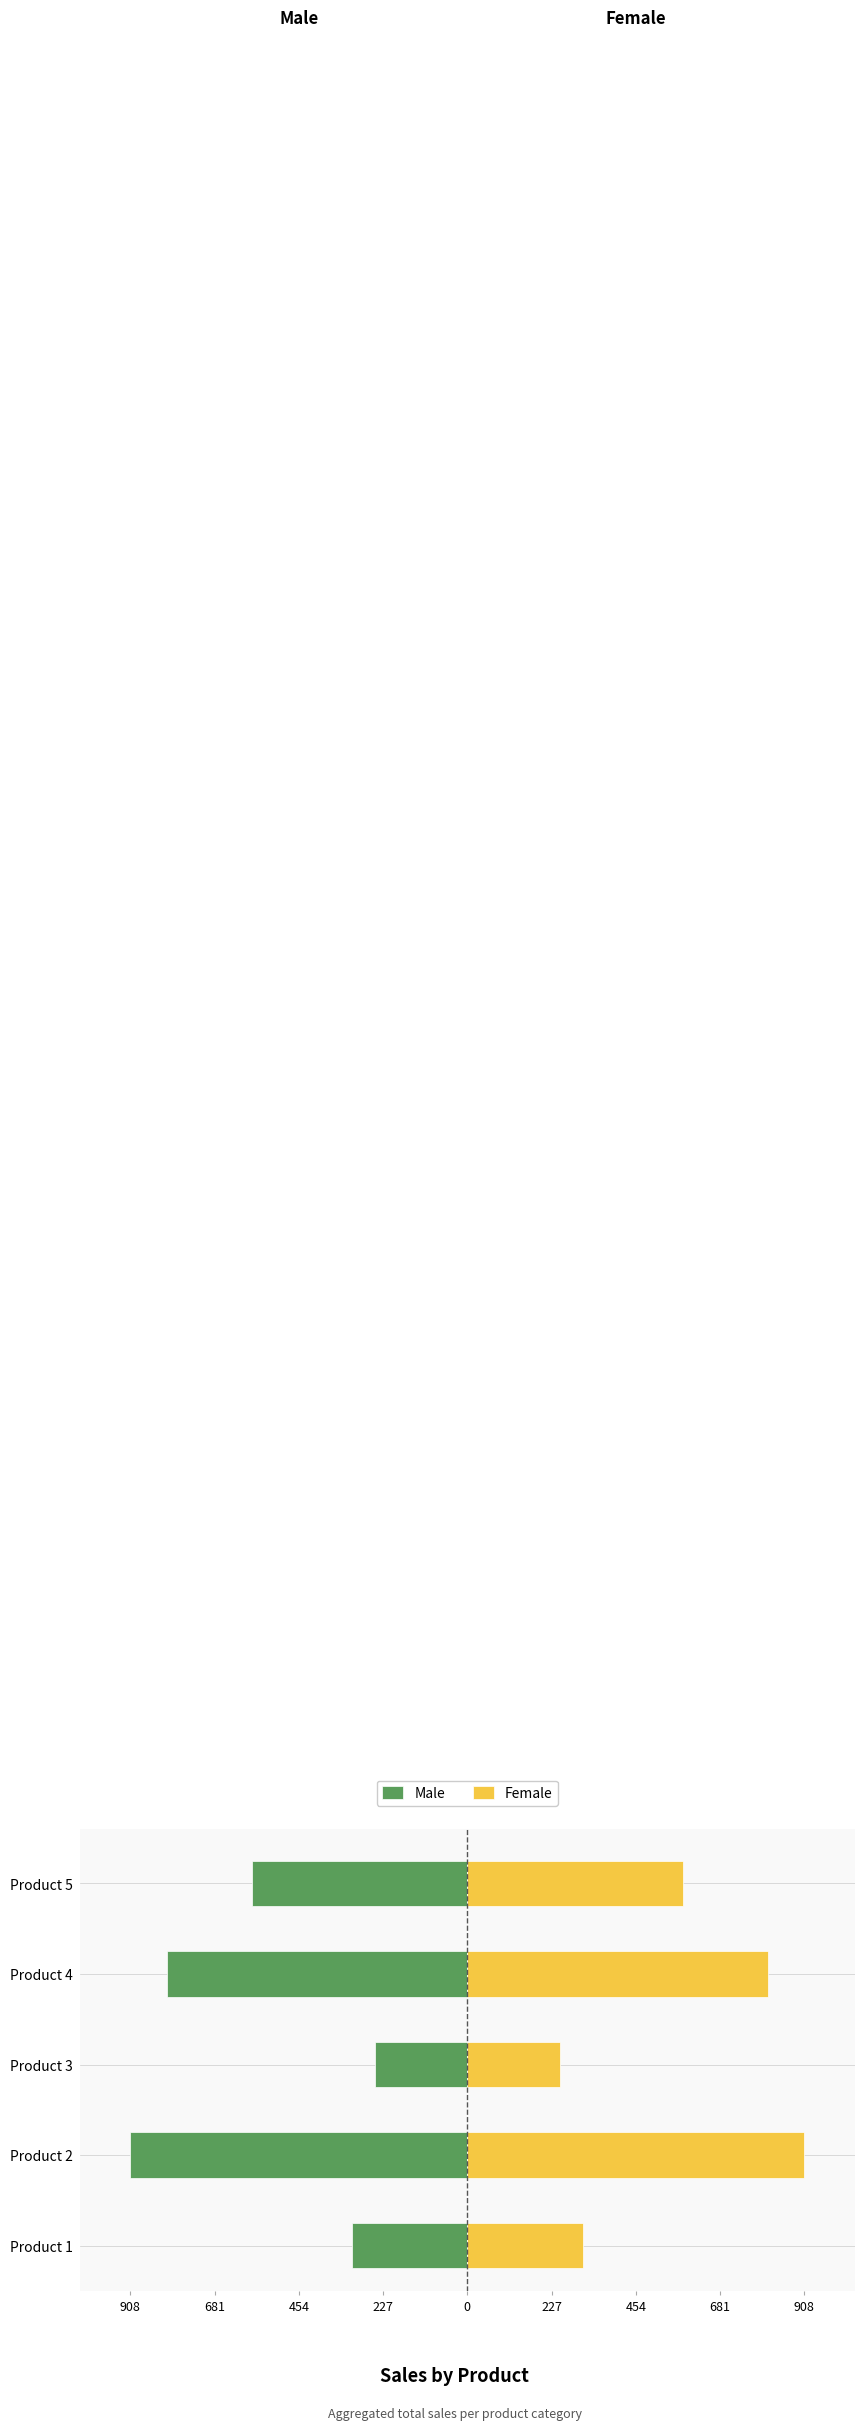

True or false: Female has a value of 841 at Product 5.

False